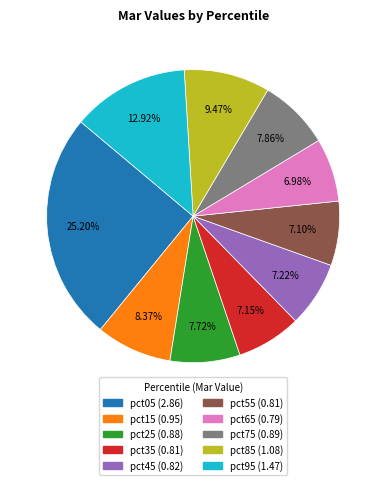

How many segments does this pie chart have?

10